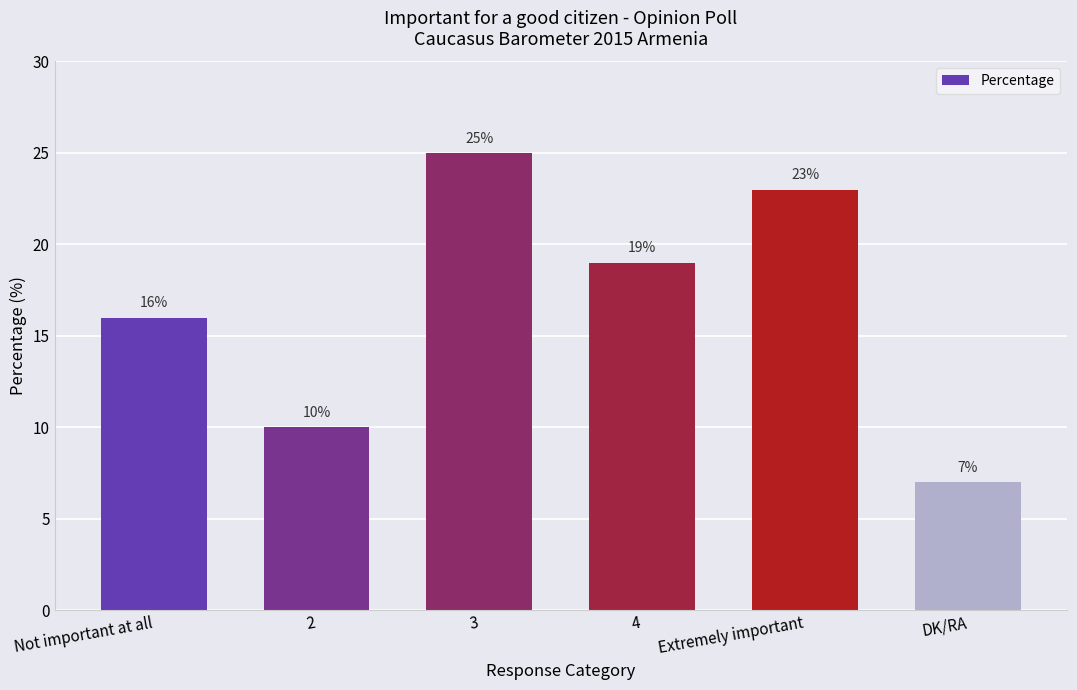

What is the sum of the values at 2 and Not important at all?

26